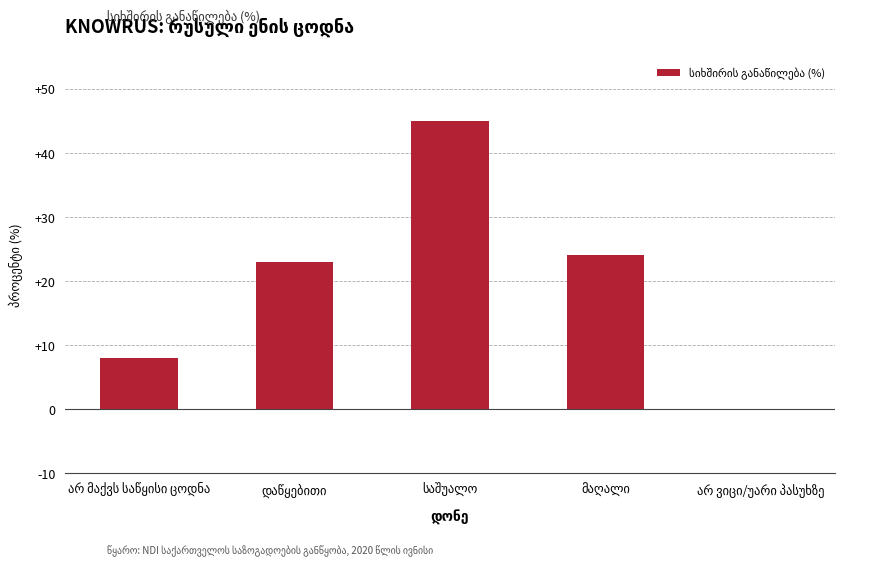

What is the sum of all values?

100